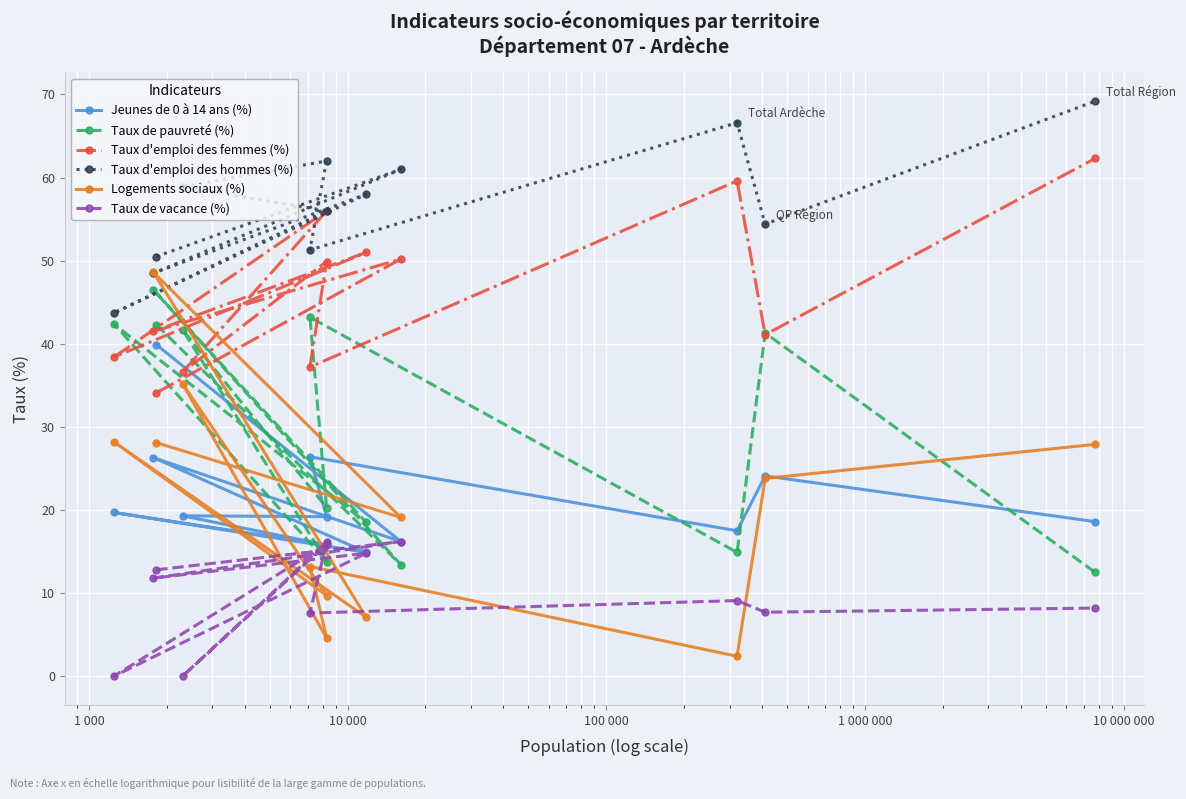

Which series has the largest total across all categories?

Taux d'emploi des hommes (%)